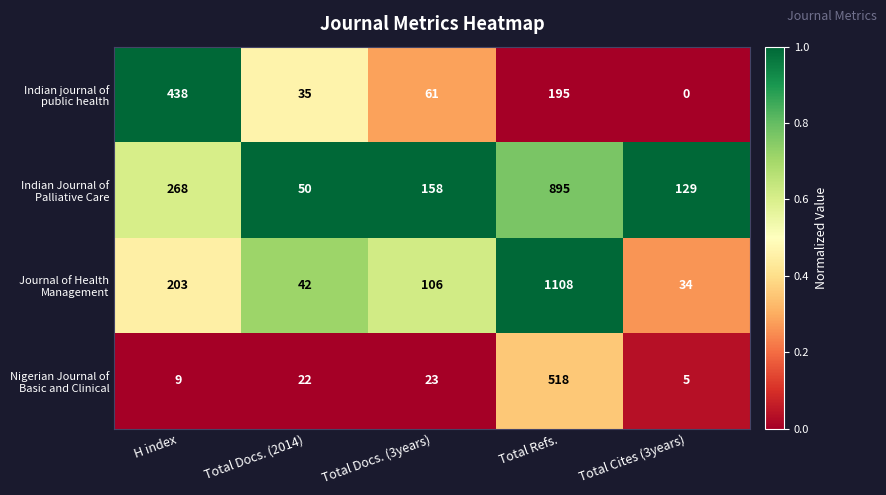

What is the total value across all series at Total Docs. (2014)?

149